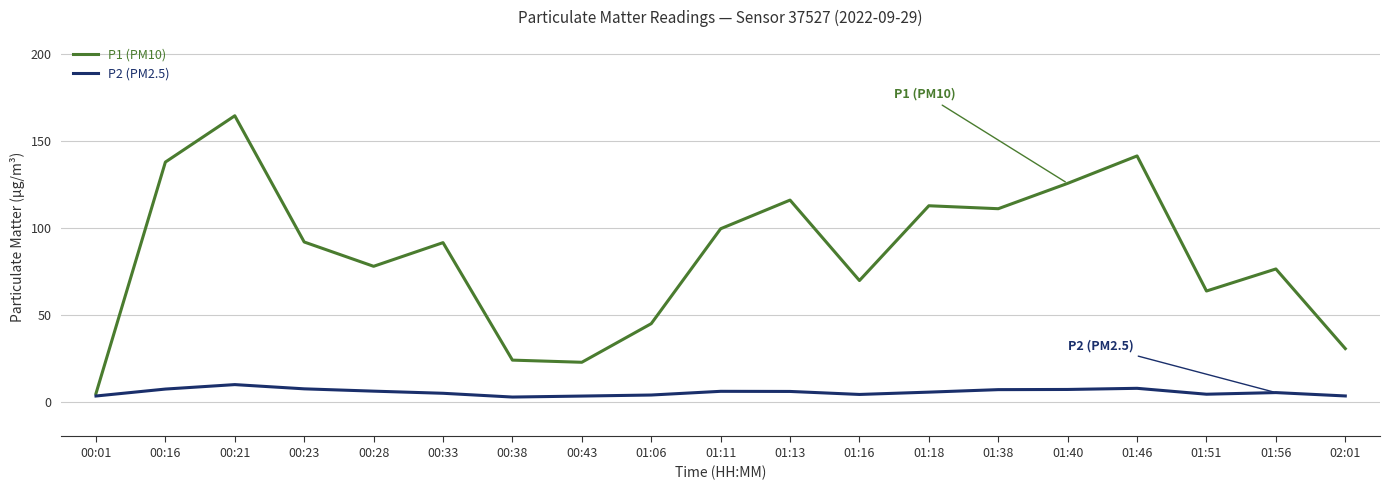

Rank the series by their maximum value, from highest to lowest.

P1 (PM10), P2 (PM2.5)